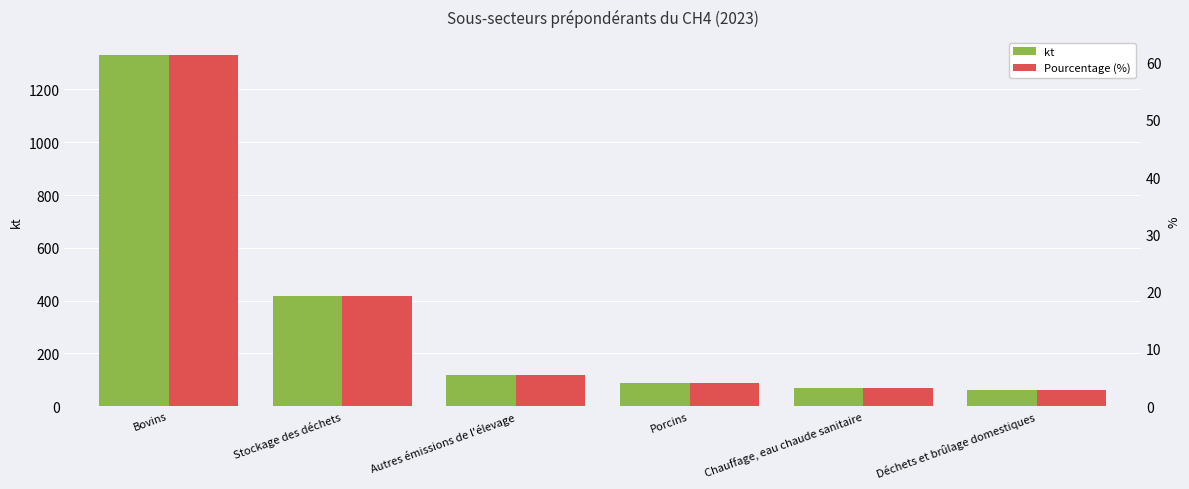

Rank the series by their average value, from highest to lowest.

kt, Pourcentage (%)